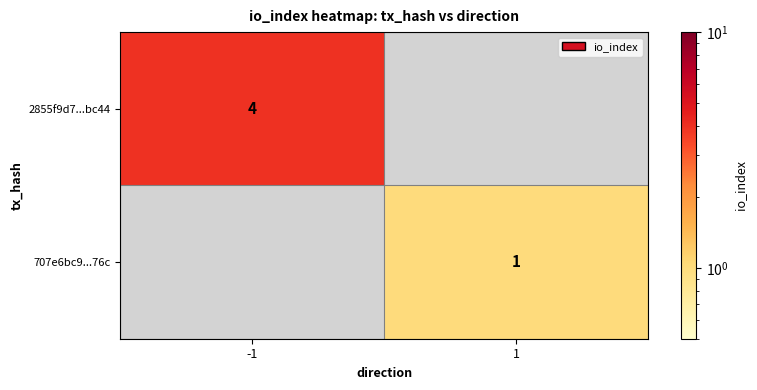

The value of 707e6bc9...76c at 1 is 2. True or false?

False